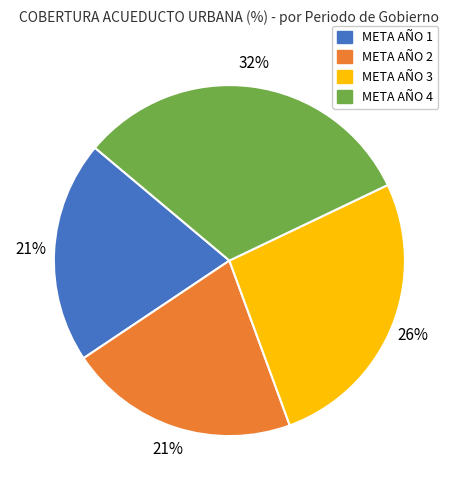

Does any single category account for the majority?

No